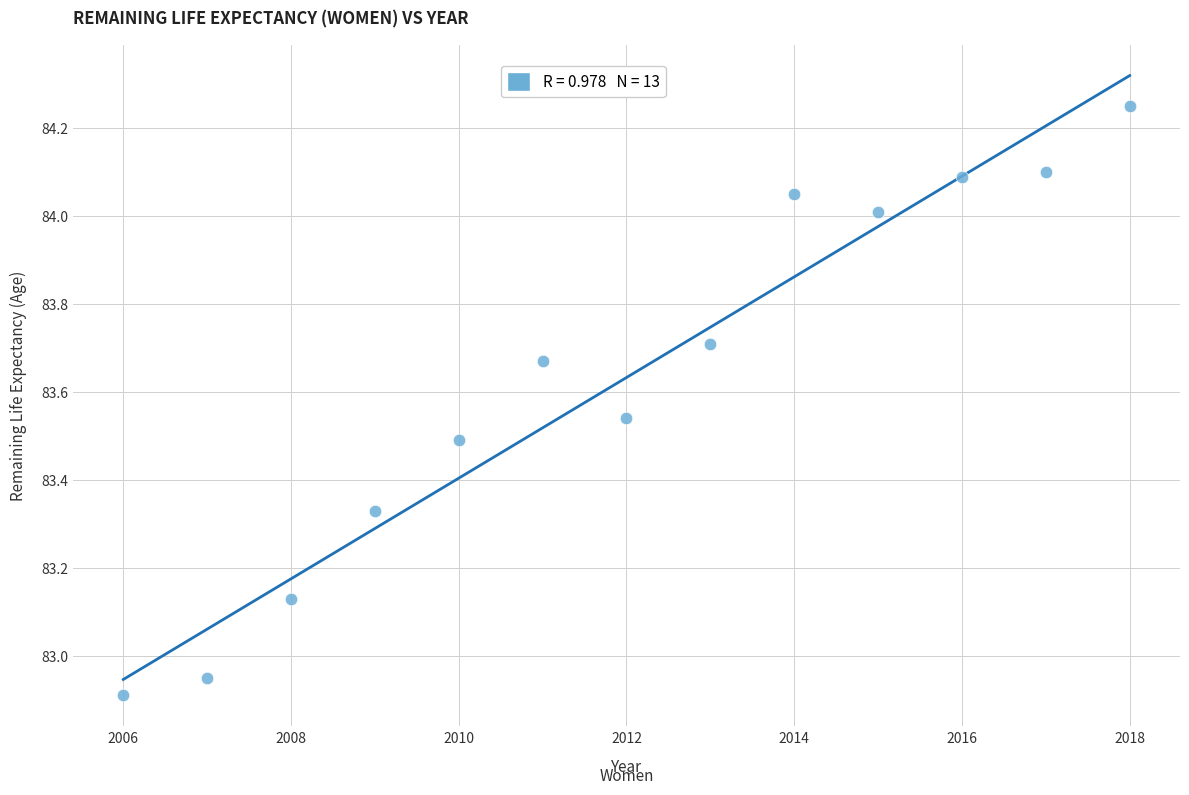

What is the range of X values (max minus min)?

12.0